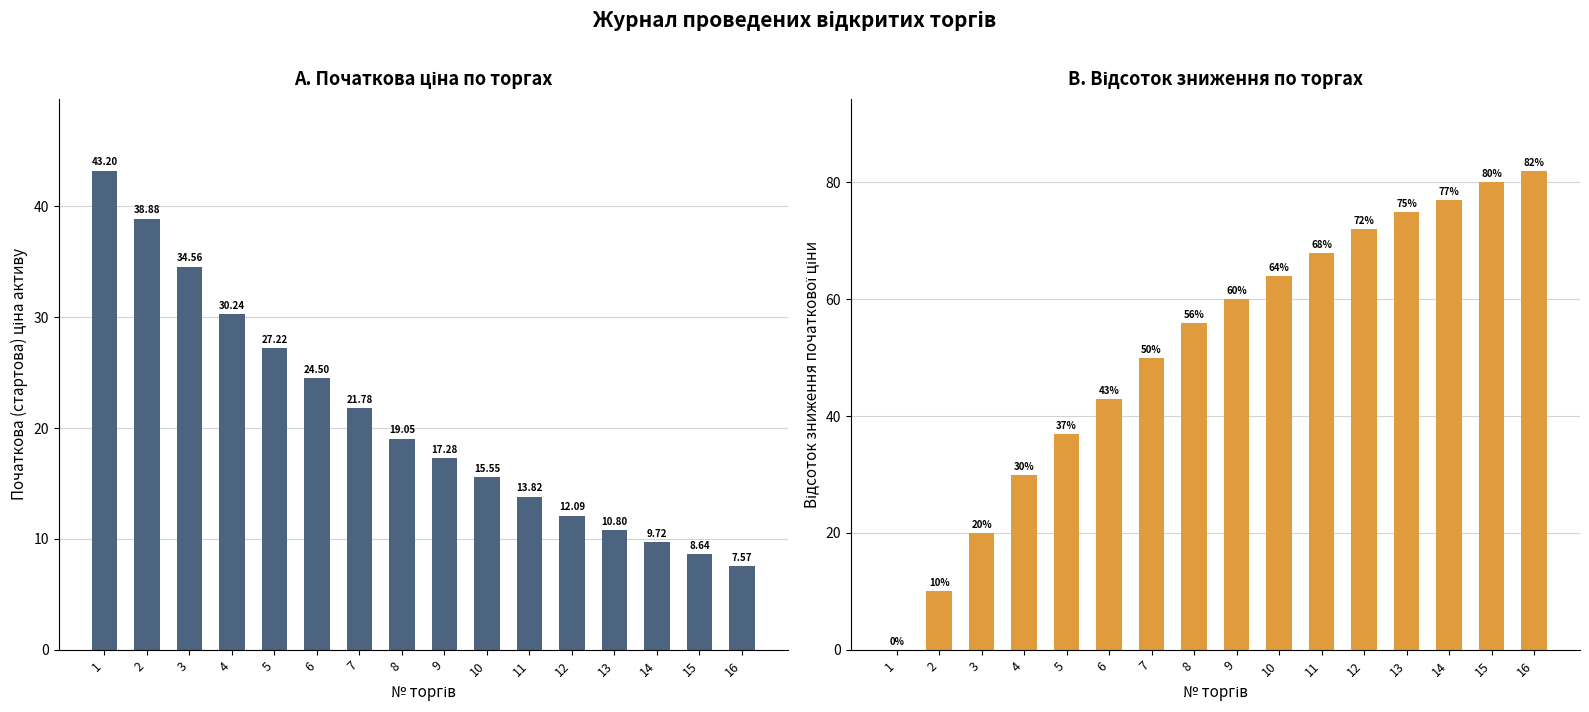

Is the value of Відсоток зниження at 14 greater than the value of Початкова ціна at 13?

Yes